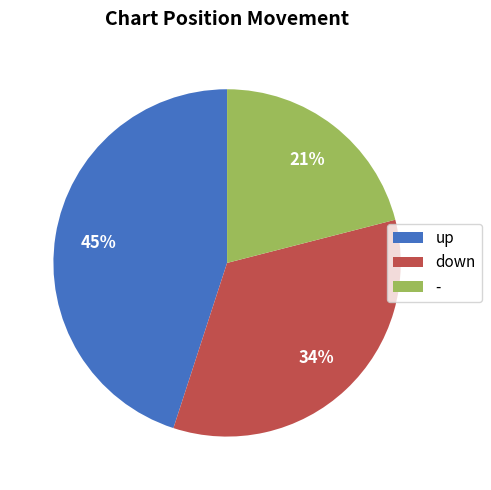

The up slice represents 56% of the pie. True or false?

False